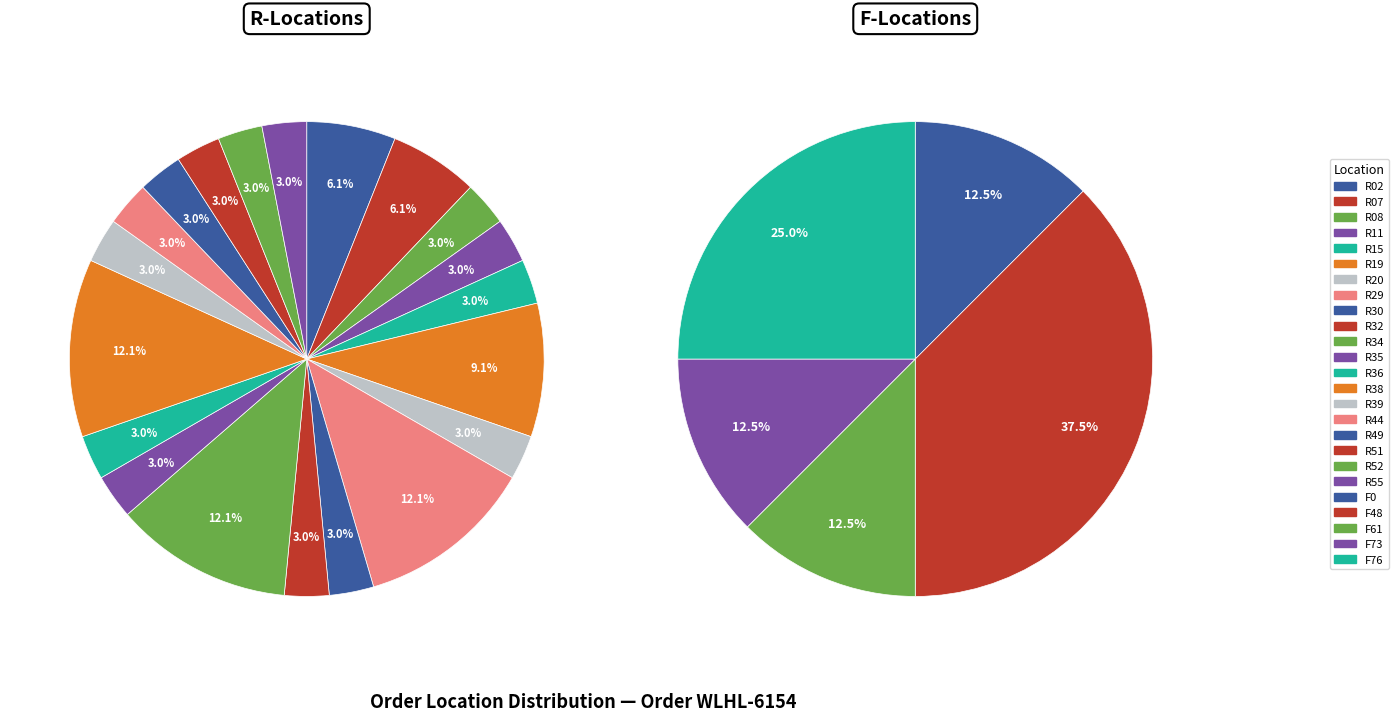

Approximately how many times larger is the value at R39 compared to R35?

1.0